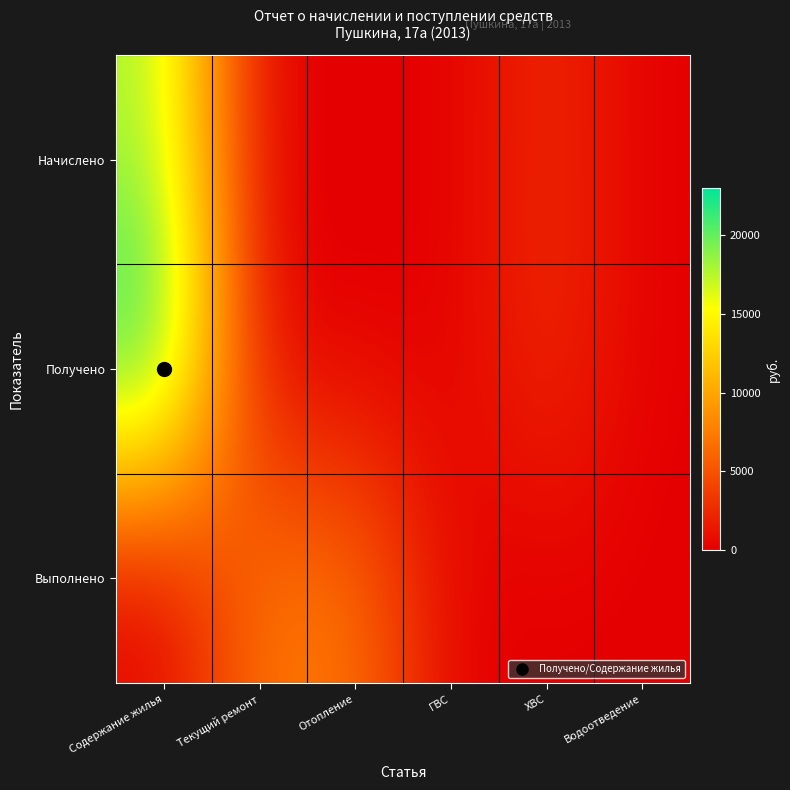

Rank the series at ГВС from lowest to highest value.

Начислено, Получено, Выполнено